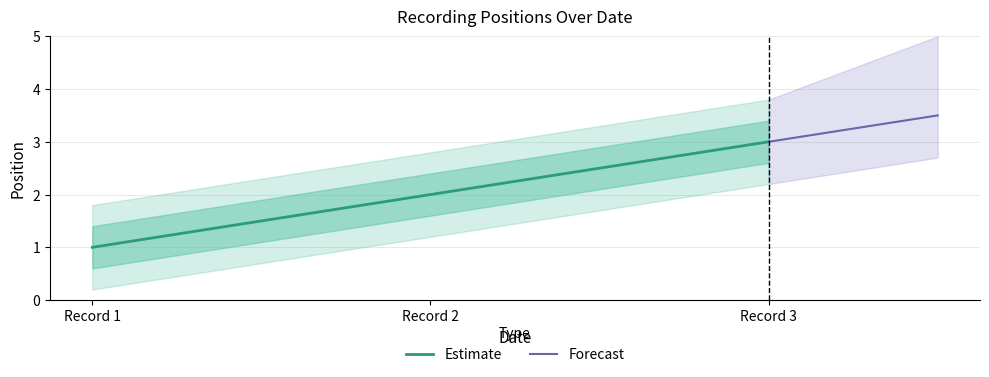

True or false: Estimate has a value of 2 at Record 3.

False